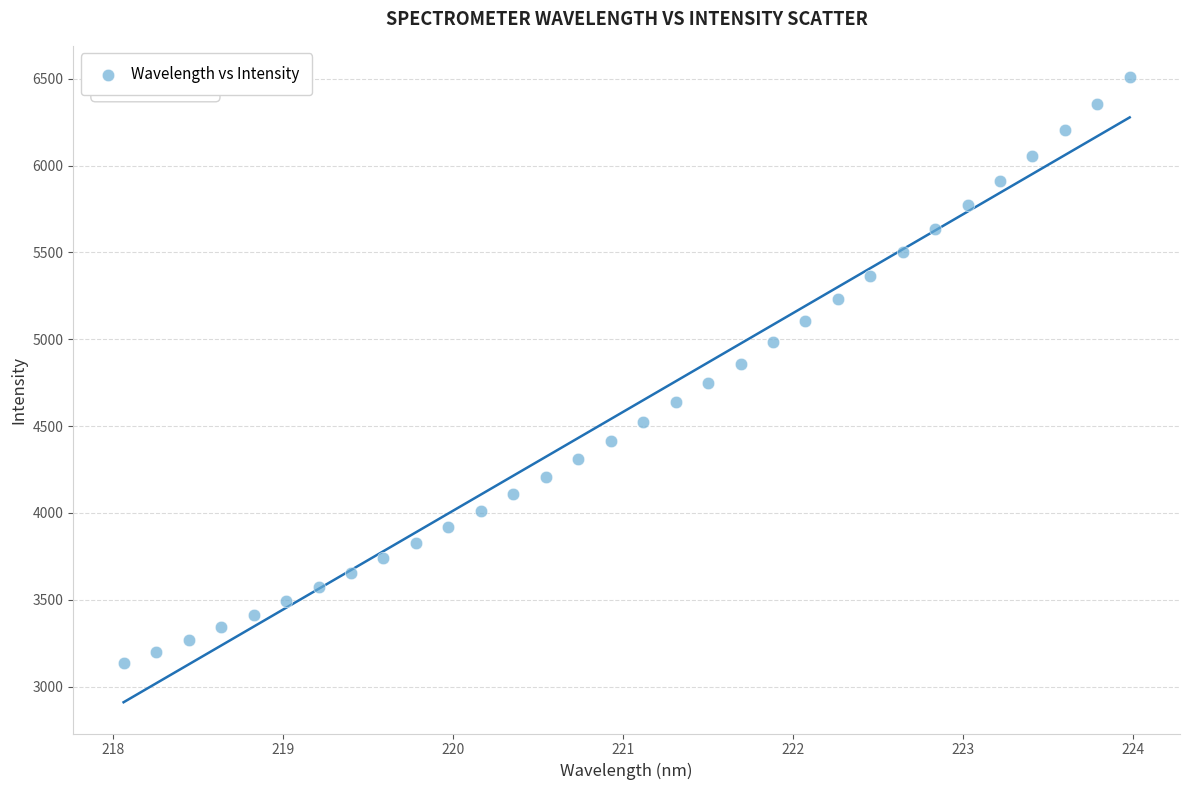

What is the range of Y values (max minus min)?

3374.9